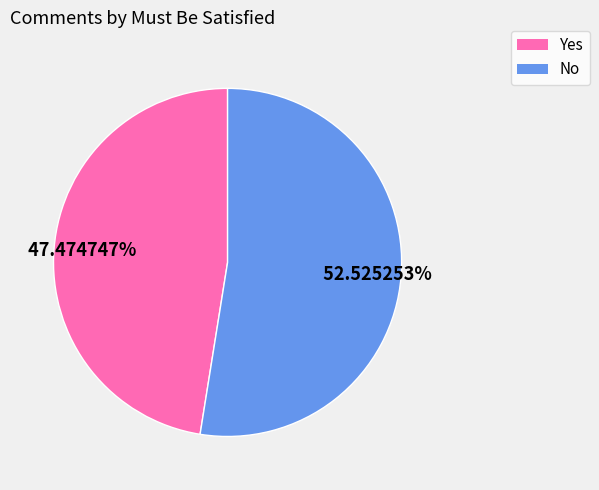

Is the sum of No and Yes greater than half?

Yes